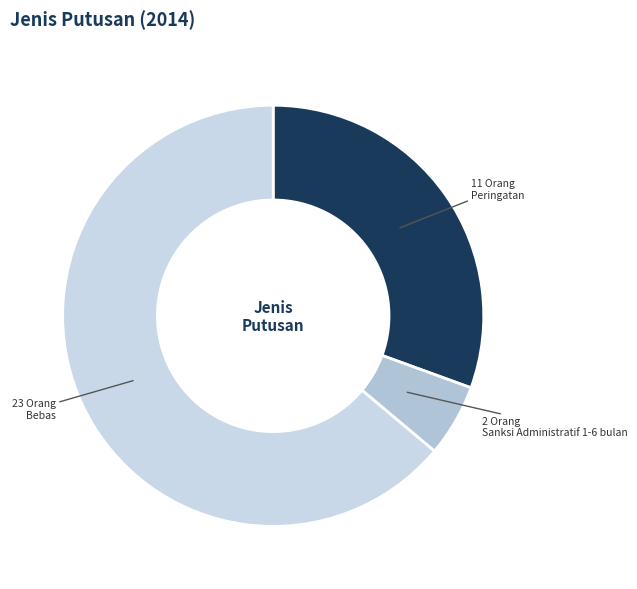

How many segments does this pie chart have?

3